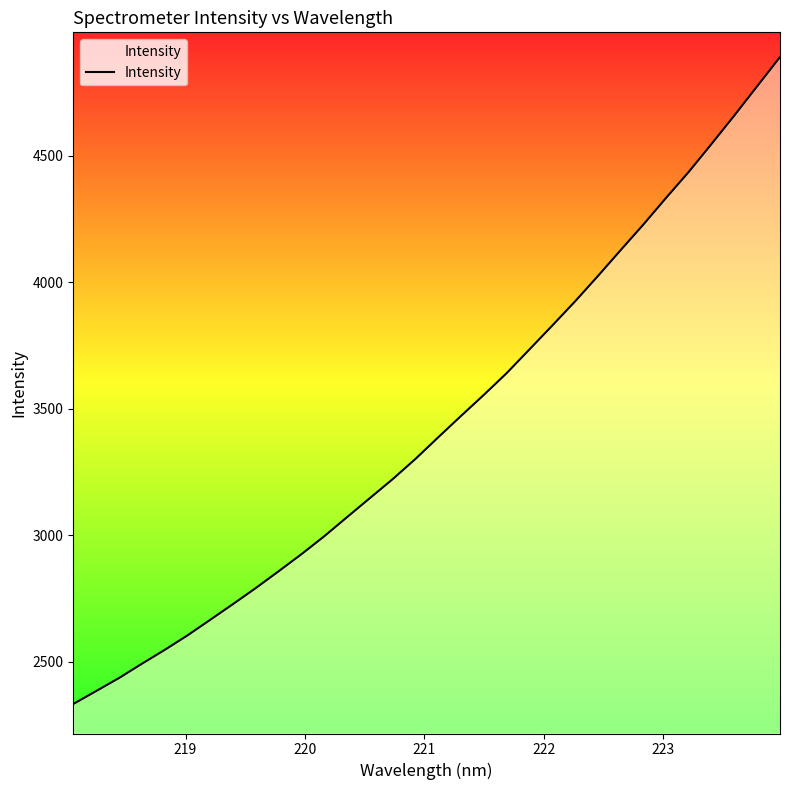

What is the minimum value shown in the chart?

2332.2